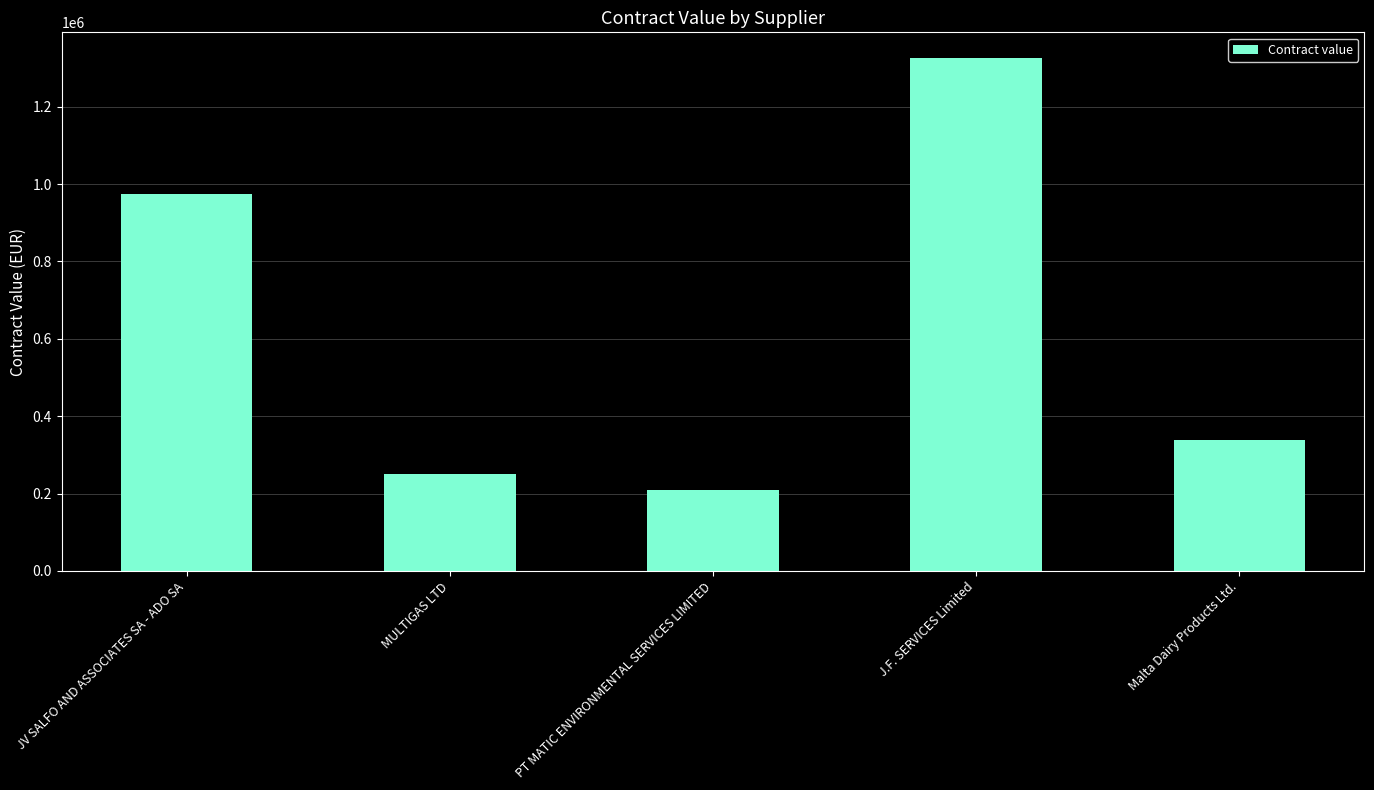

Reading left to right, transcribe all the data shown in this chart.

973232	250150	208900	1325825	338626